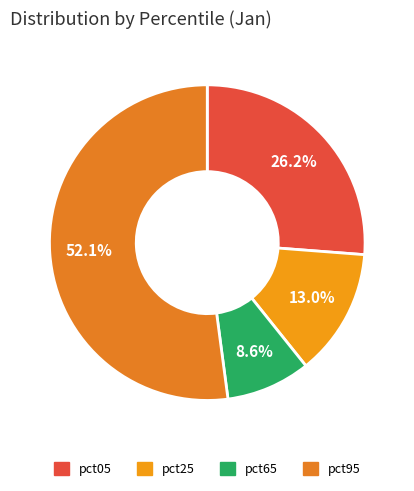

Rank the categories by value from highest to lowest.

pct95, pct05, pct25, pct65